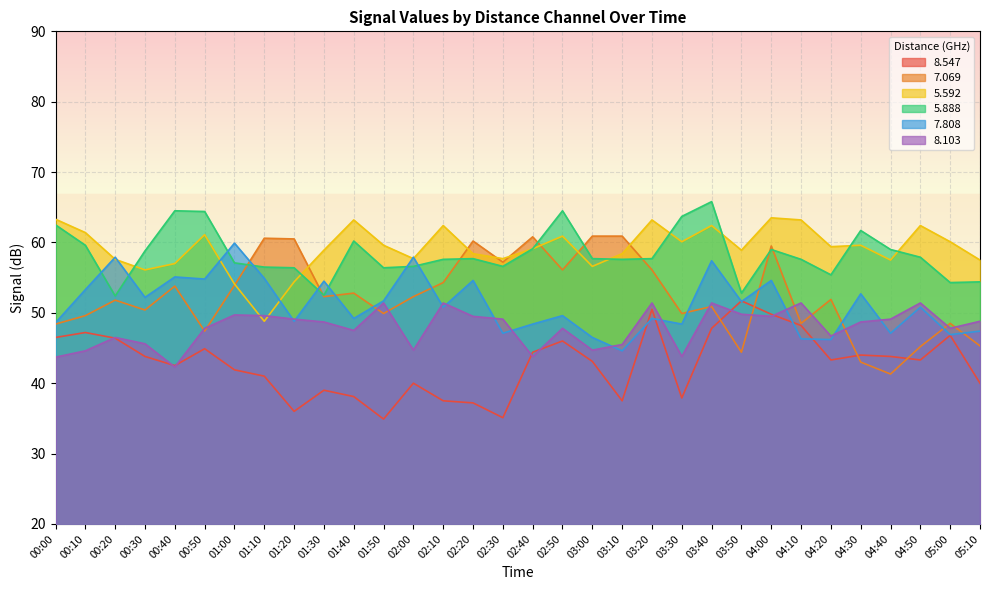

Rank the categories by 5.592 value from lowest to highest.

01:10, 01:00, 01:20, 00:30, 03:00, 00:40, 04:40, 05:10, 00:20, 02:00, 02:30, 02:20, 03:10, 01:30, 03:50, 02:40, 04:20, 01:50, 04:30, 03:30, 05:00, 02:50, 00:50, 00:10, 02:10, 03:40, 04:50, 01:40, 03:20, 04:10, 00:00, 04:00